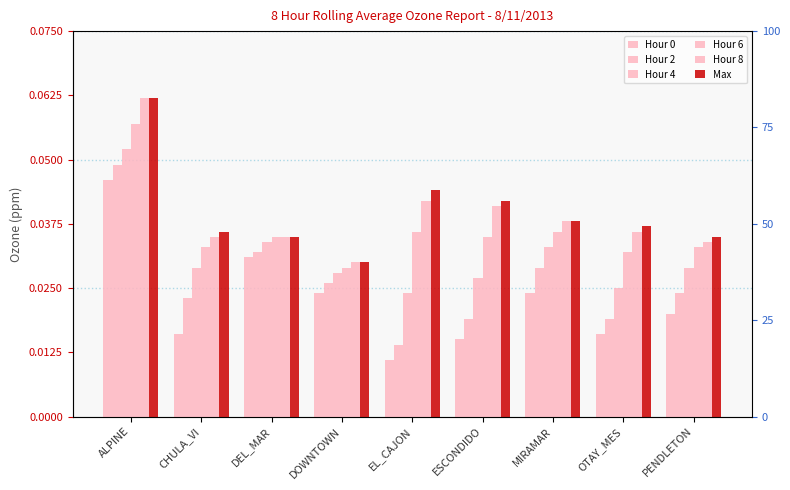

What is the total value across all series at CHULA_VI?

0.2